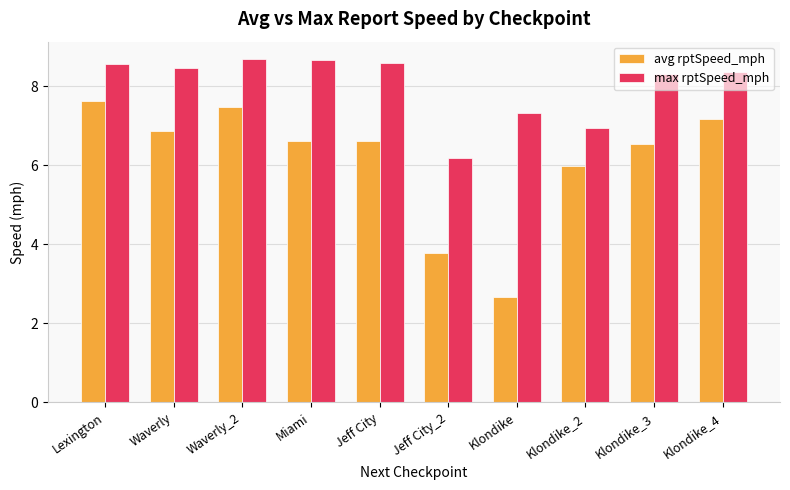

Is the value of avg rptSpeed_mph at Jeff City greater than the value of max rptSpeed_mph at Jeff City_2?

Yes